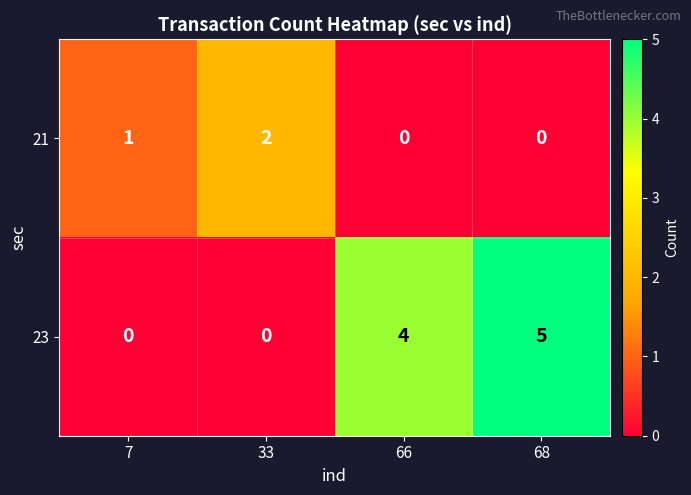

What is the difference between the maximum and minimum values in the 23 series?

5